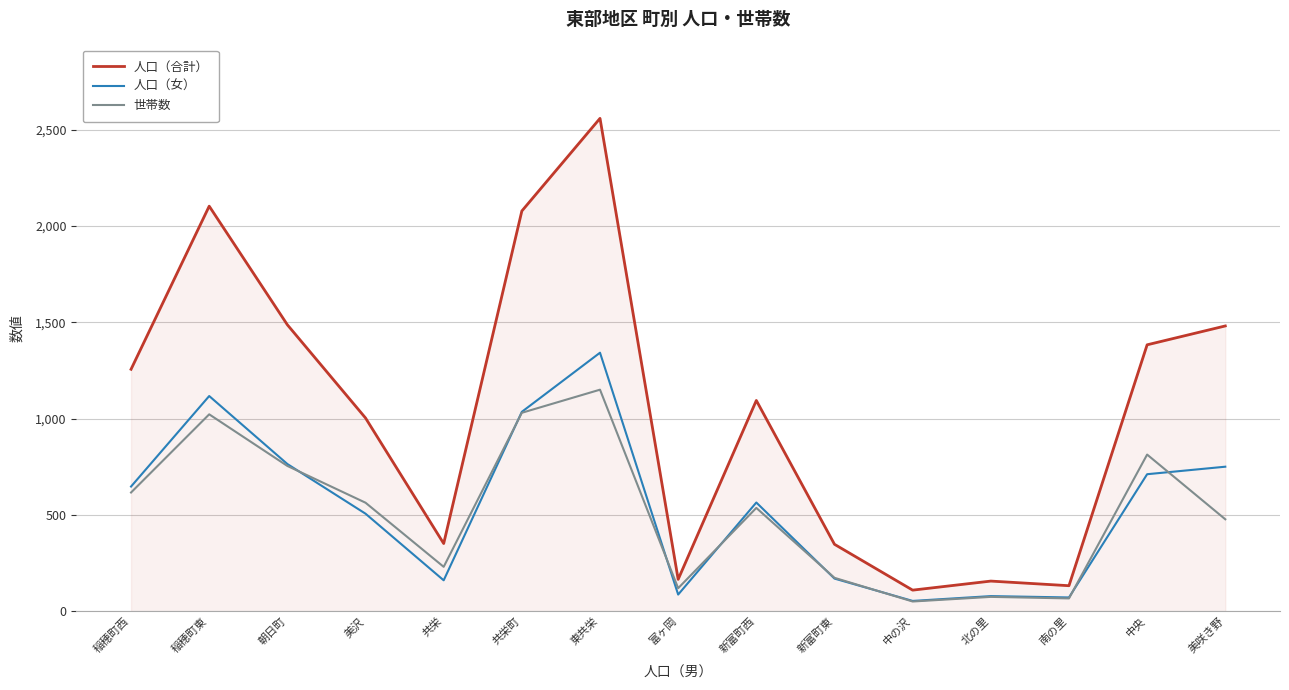

At which category is the sum across all series the highest?

東共栄